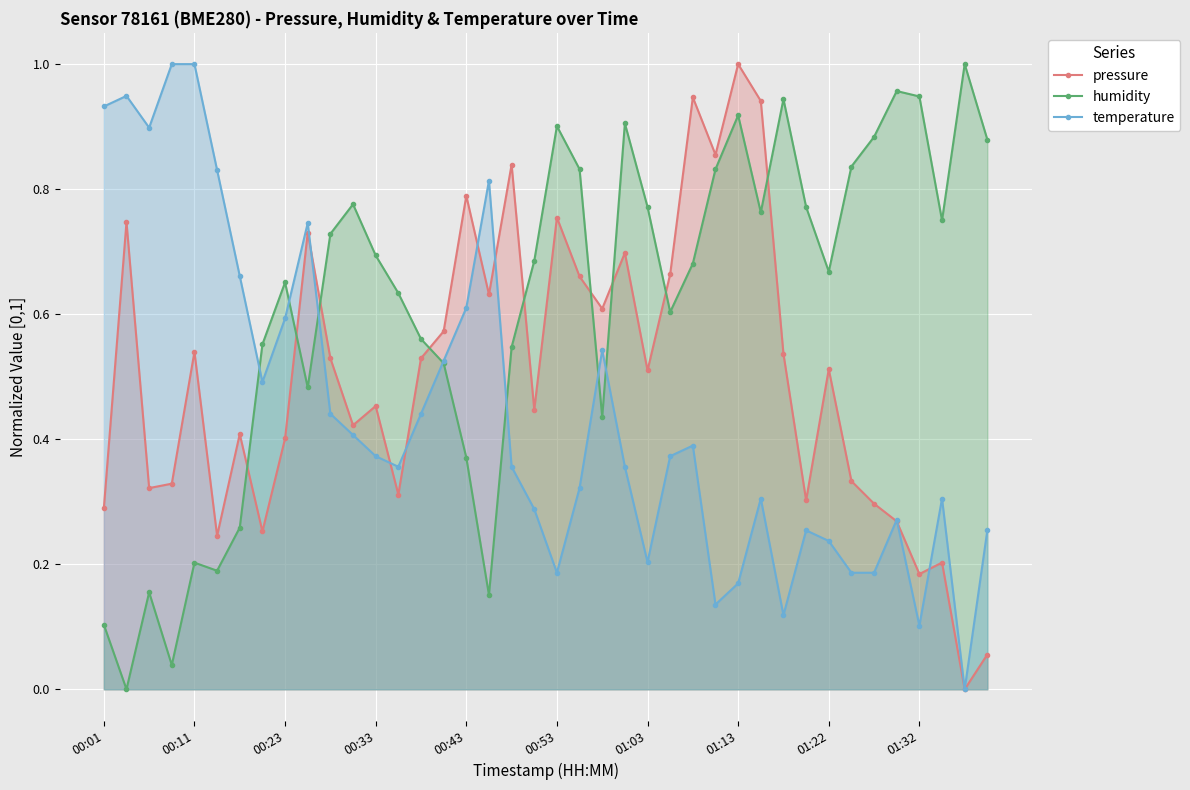

Which series ends up on top after the final intersection of humidity and pressure?

humidity